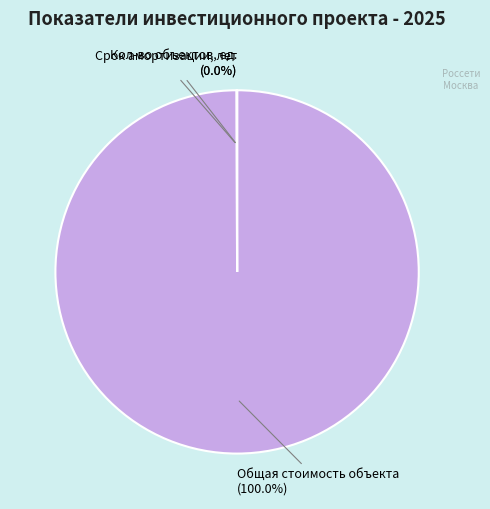

How many segments does this pie chart have?

3